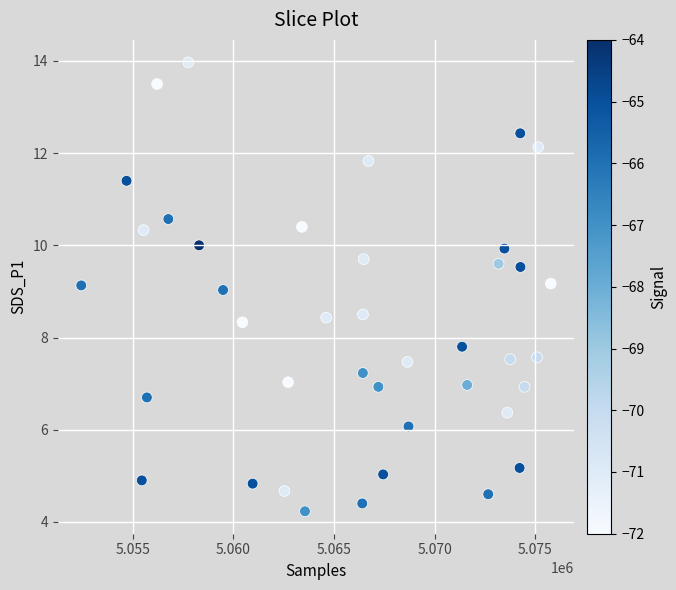

What is the range of X values (max minus min)?

23324.0